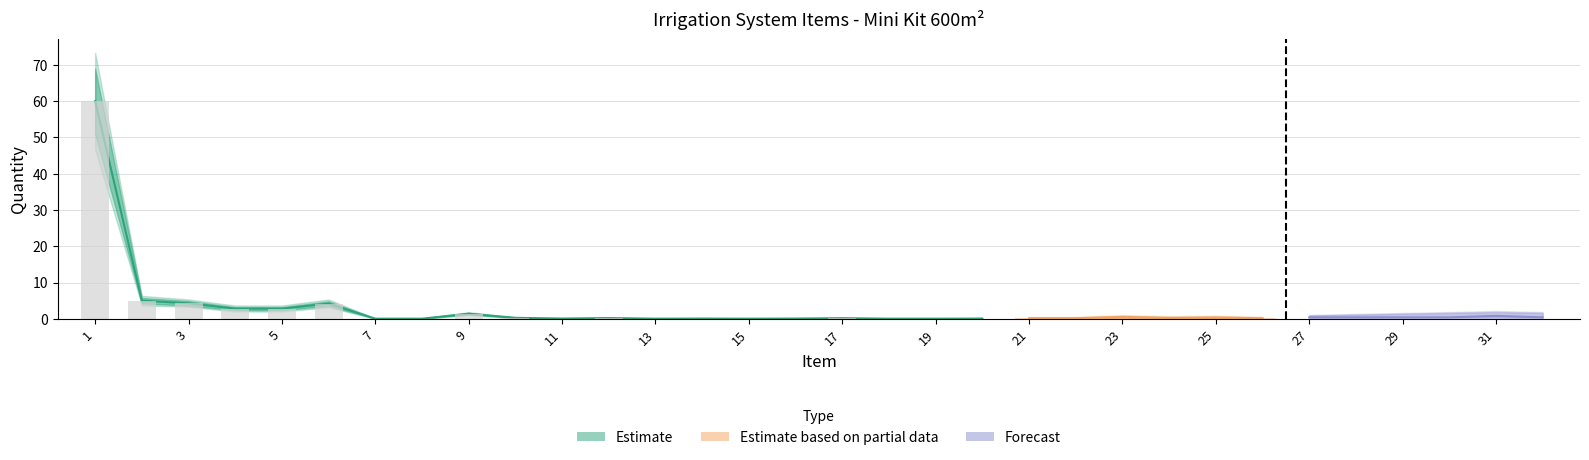

How many groups of bars are there?

20